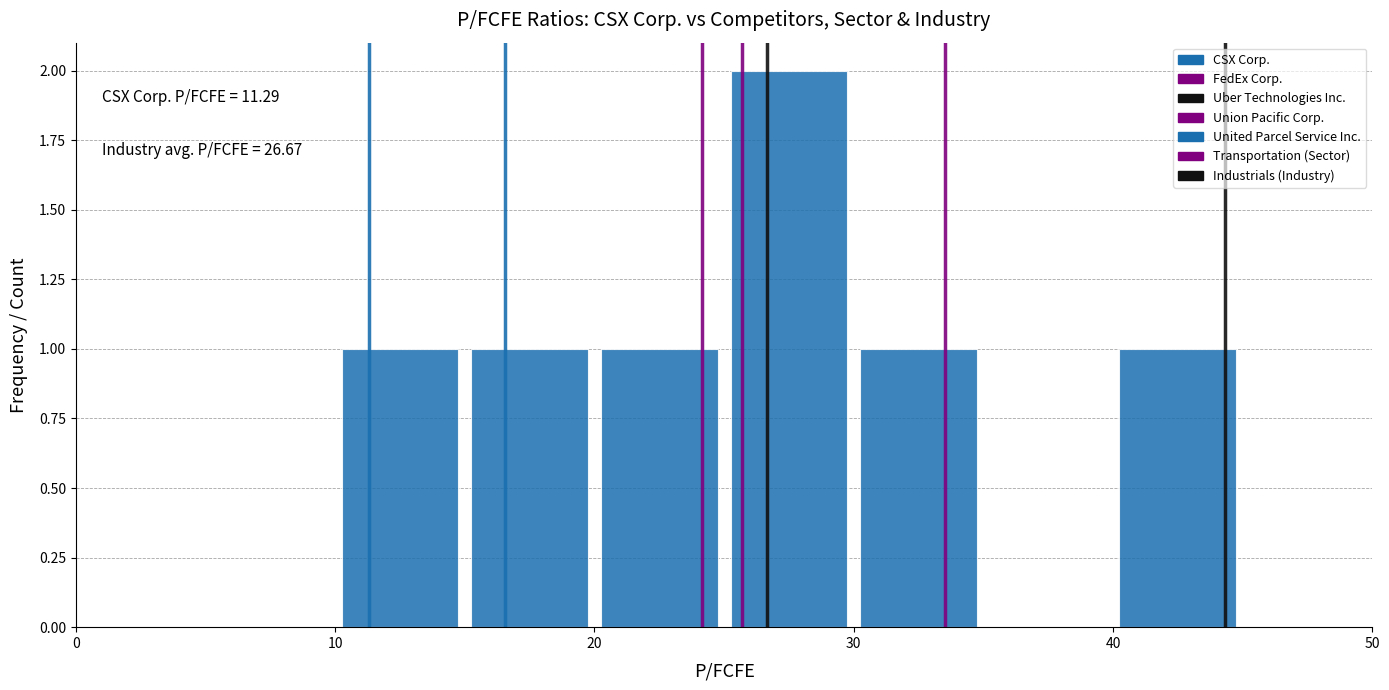

Over which range of the x-axis is the bar tallest?

25 to 30